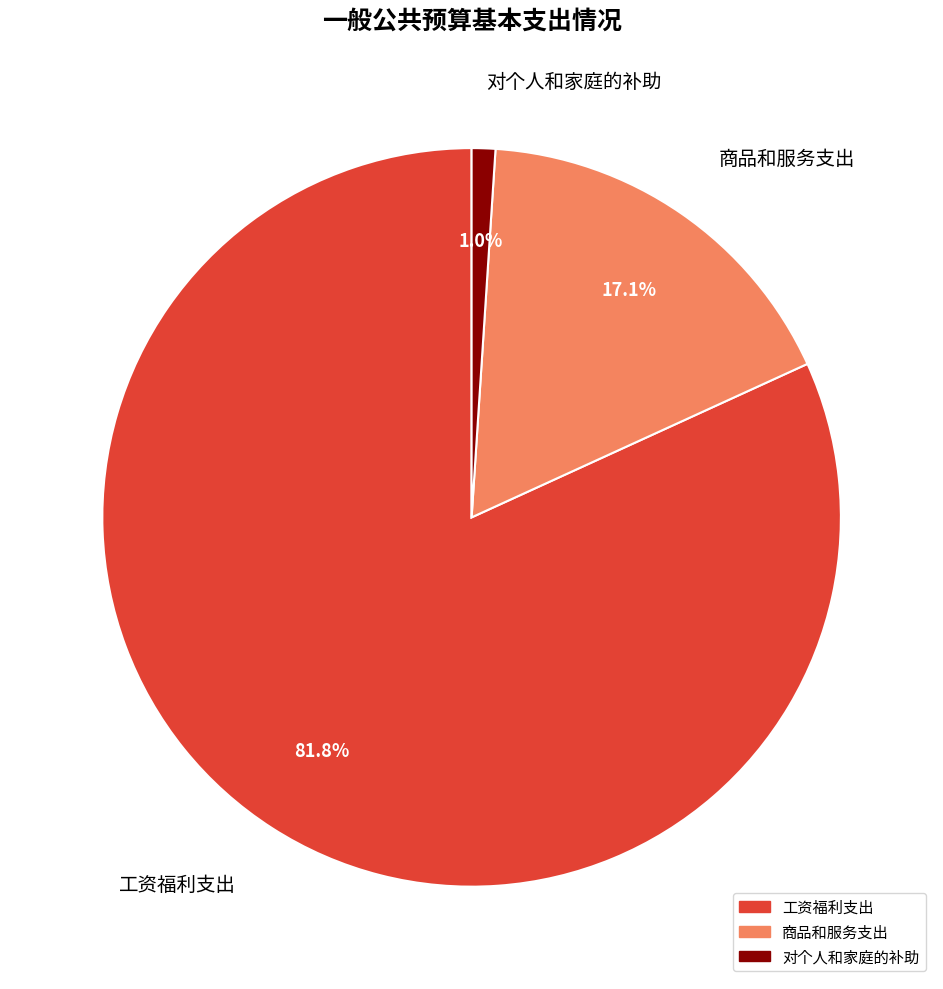

Is 工资福利支出 the majority of the pie?

Yes